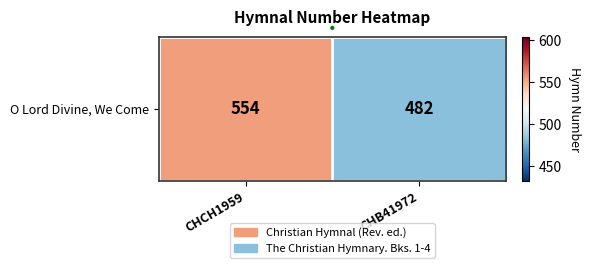

Reading left to right, transcribe all the data shown in this chart.

554	482